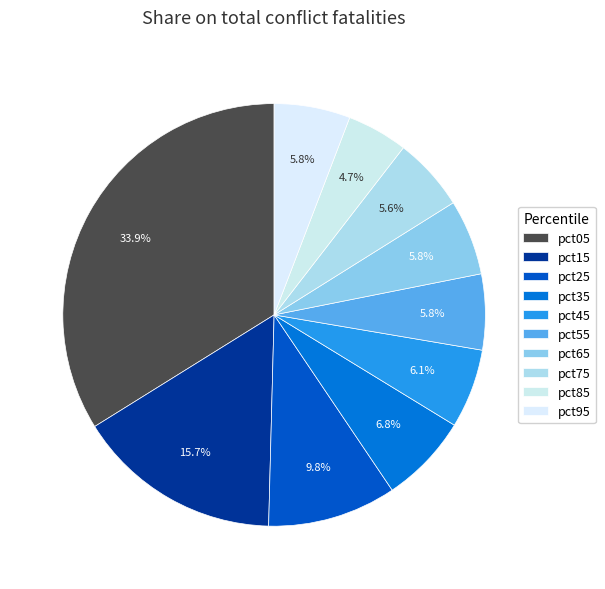

Combined, do pct55 and pct45 account for over 50%?

No